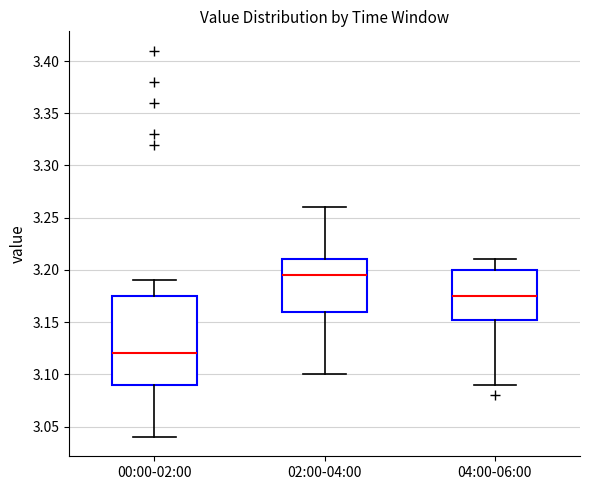

Reading left to right, transcribe this box plot: for each box, give where its median line is, the range the box spans, and where its two whiskers end, as read against the y-axis. The values are not printed on the chart, so give them approximately, as read against the axis.

00:00-02:00: median 3.120, box 3.090 to 3.175, whiskers 3.040 to 3.190
02:00-04:00: median 3.195, box 3.160 to 3.210, whiskers 3.100 to 3.260
04:00-06:00: median 3.175, box 3.155 to 3.200, whiskers 3.090 to 3.210